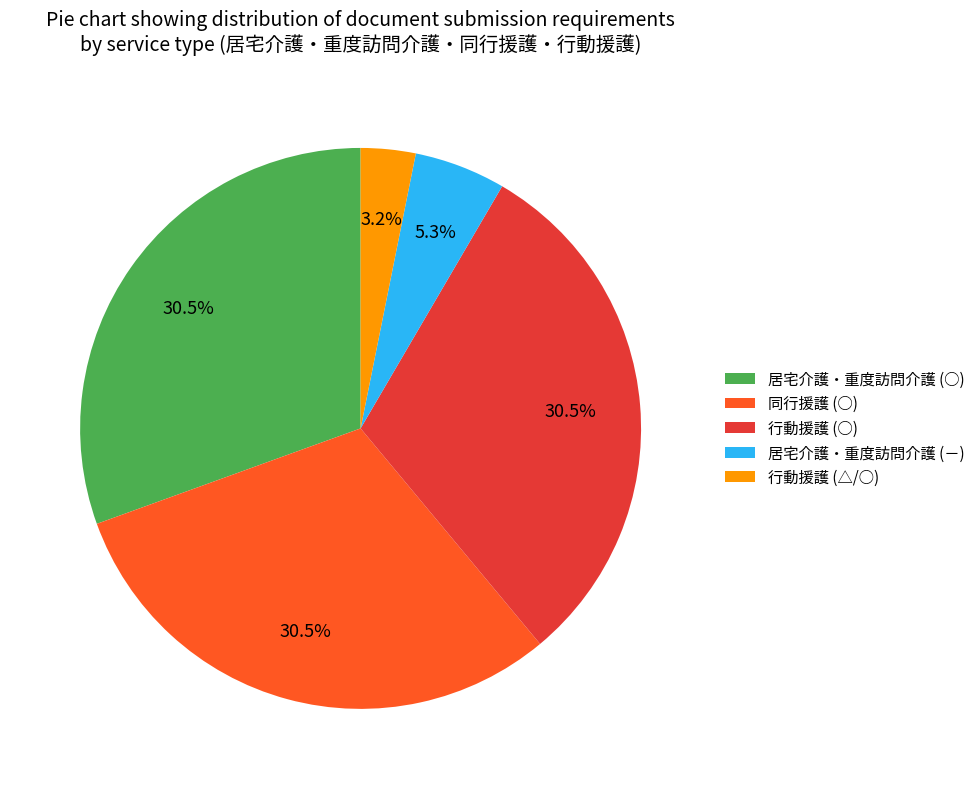

Count the number of slices in the pie.

5